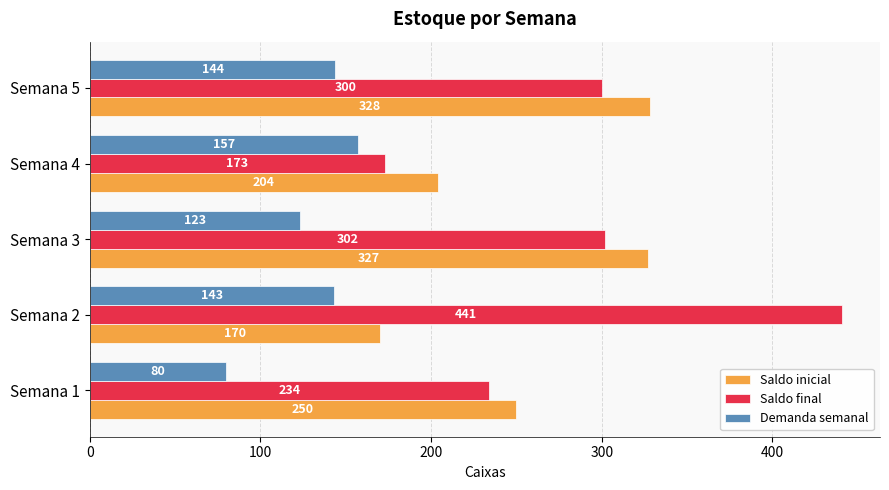

Is it true that Saldo inicial equals 96 at Semana 3?

False